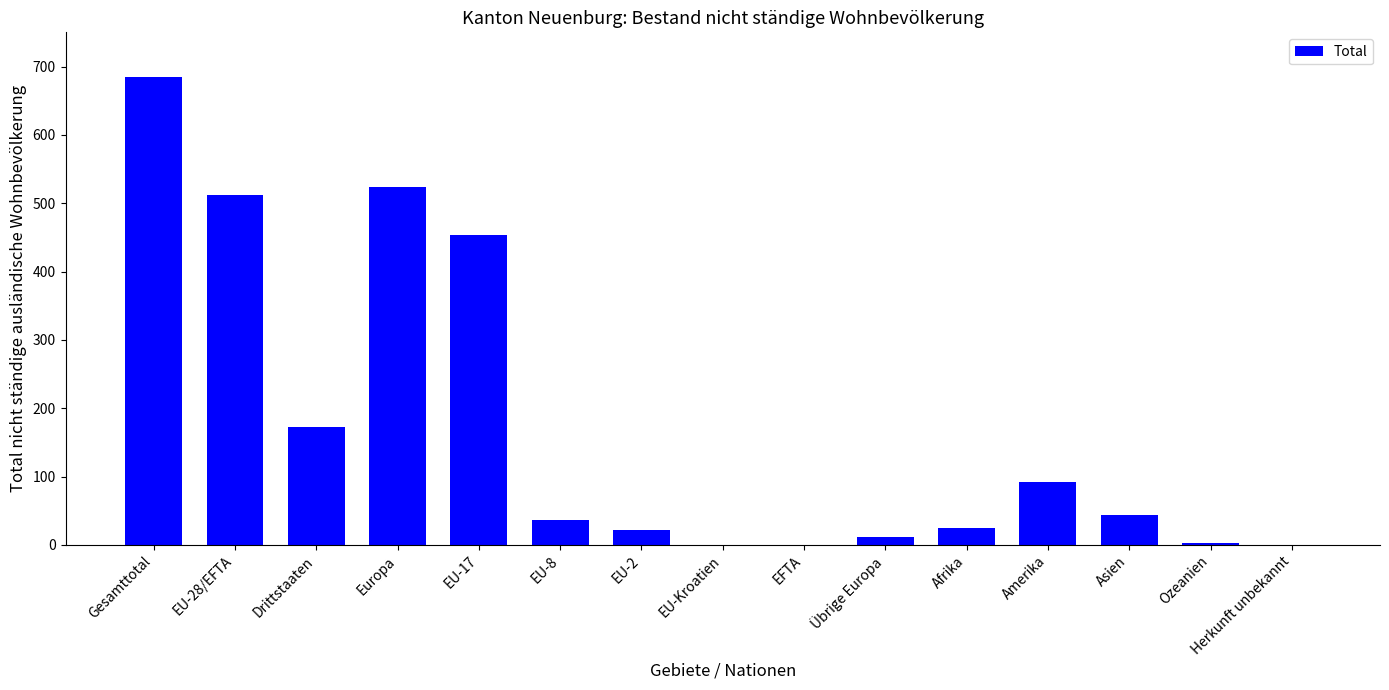

What is the sum of all values?

2578